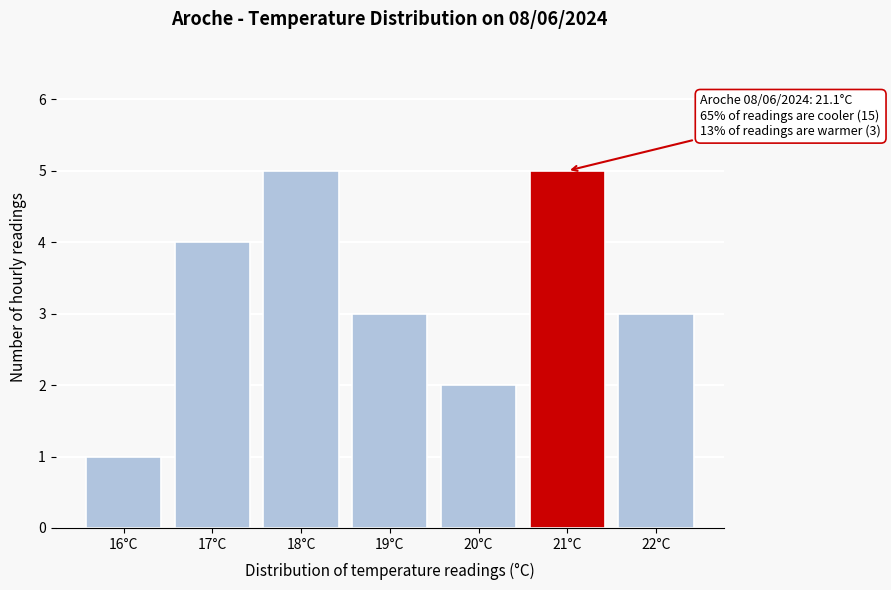

Reading left to right, transcribe all the data shown in this chart.

16°C=1	17°C=4	18°C=5	19°C=3	20°C=2	21°C=5	22°C=3